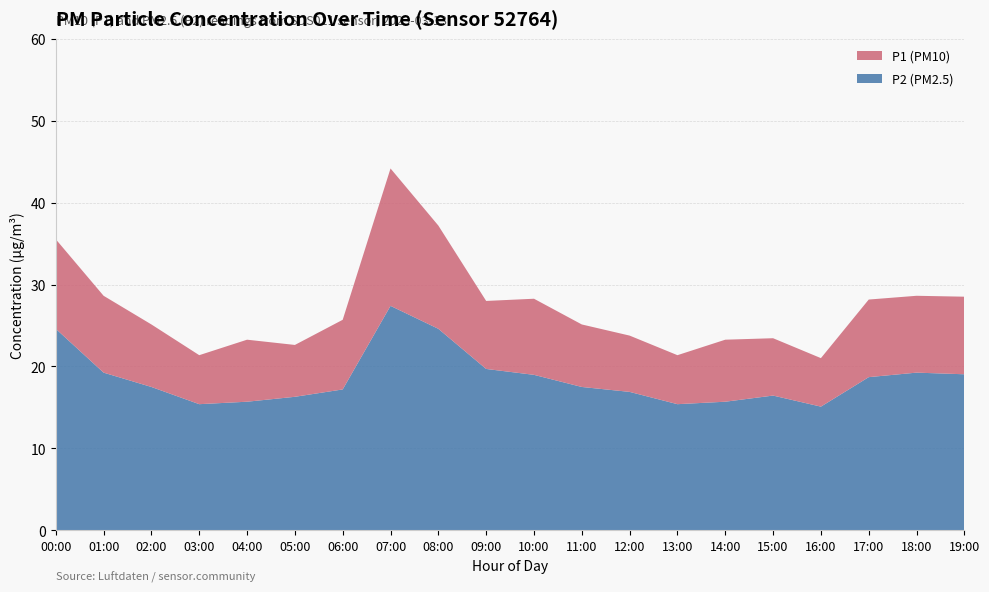

Reading right to left, what are all the values shown in this chart?

P1: 28.5	28.6	28.2	21.0	23.4	23.3	21.4	23.8	25.1	28.3	28.0	37.2	44.2	25.7	22.6	23.3	21.4	25.1	28.6	35.5
P2: 19.1	19.2	18.7	15.1	16.4	15.7	15.4	16.9	17.5	19.0	19.7	24.6	27.4	17.2	16.3	15.7	15.4	17.5	19.2	24.6